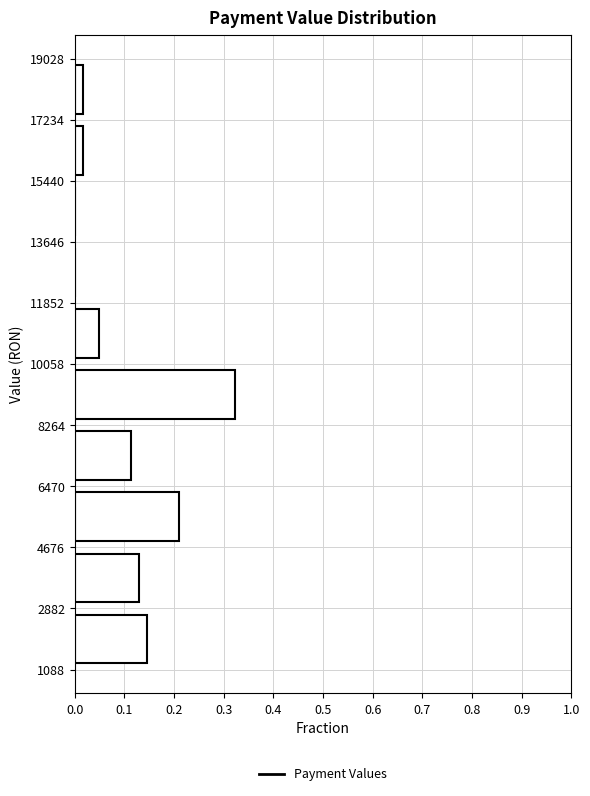

Reading bottom to top, list every bar in this chart as the range it spans on the y-axis followed by its length. The values are not printed on the chart, so give them approximately, as read against the axis.

1088 to 2882: 0.15
2882 to 4676: 0.13
4676 to 6470: 0.21
6470 to 8264: 0.11
8264 to 10058: 0.32
10058 to 11852: 0.05
11852 to 13646: 0
13646 to 15440: 0
15440 to 17234: 0.02
17234 to 19028: 0.02